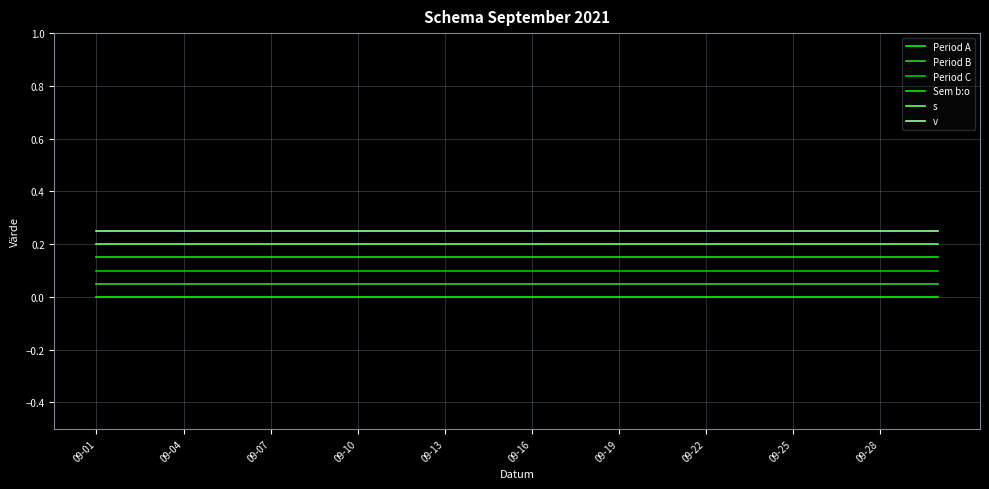

Which series has the largest range (max minus min)?

Period A